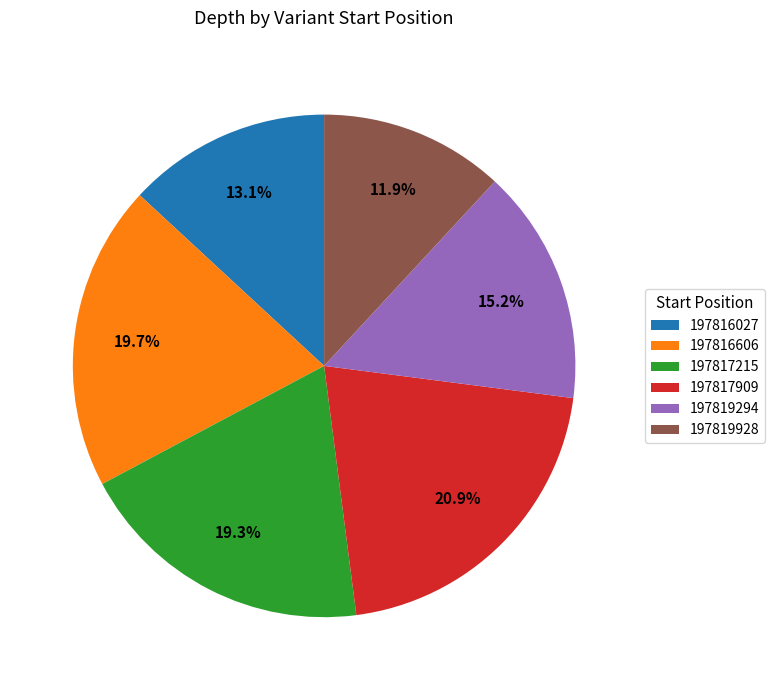

To the nearest percent, what is the difference between the 197819928 and 197819294 slice percentages?

3%